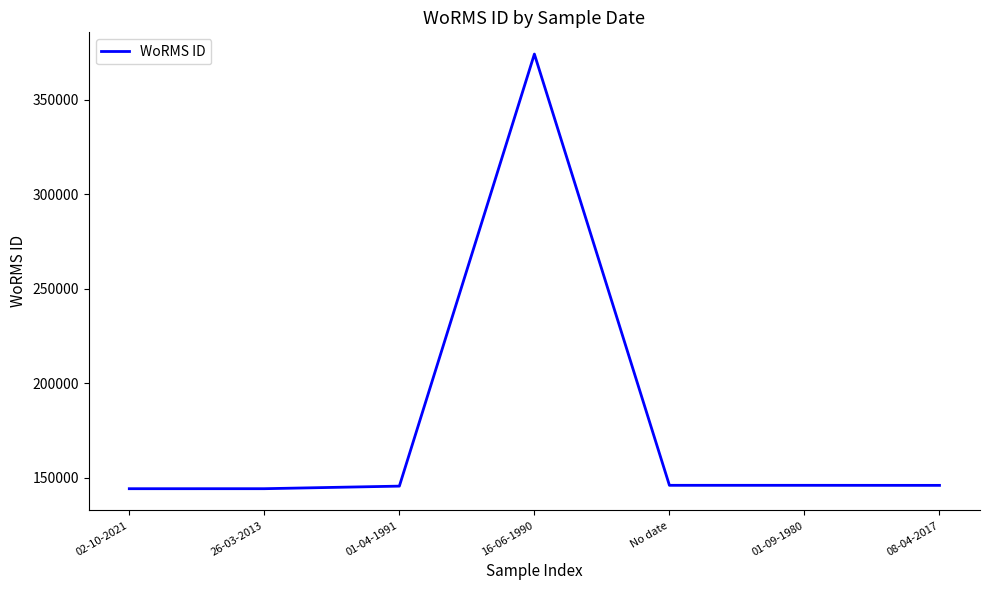

Is it true that the value at 01-04-1991 is 218019?

False